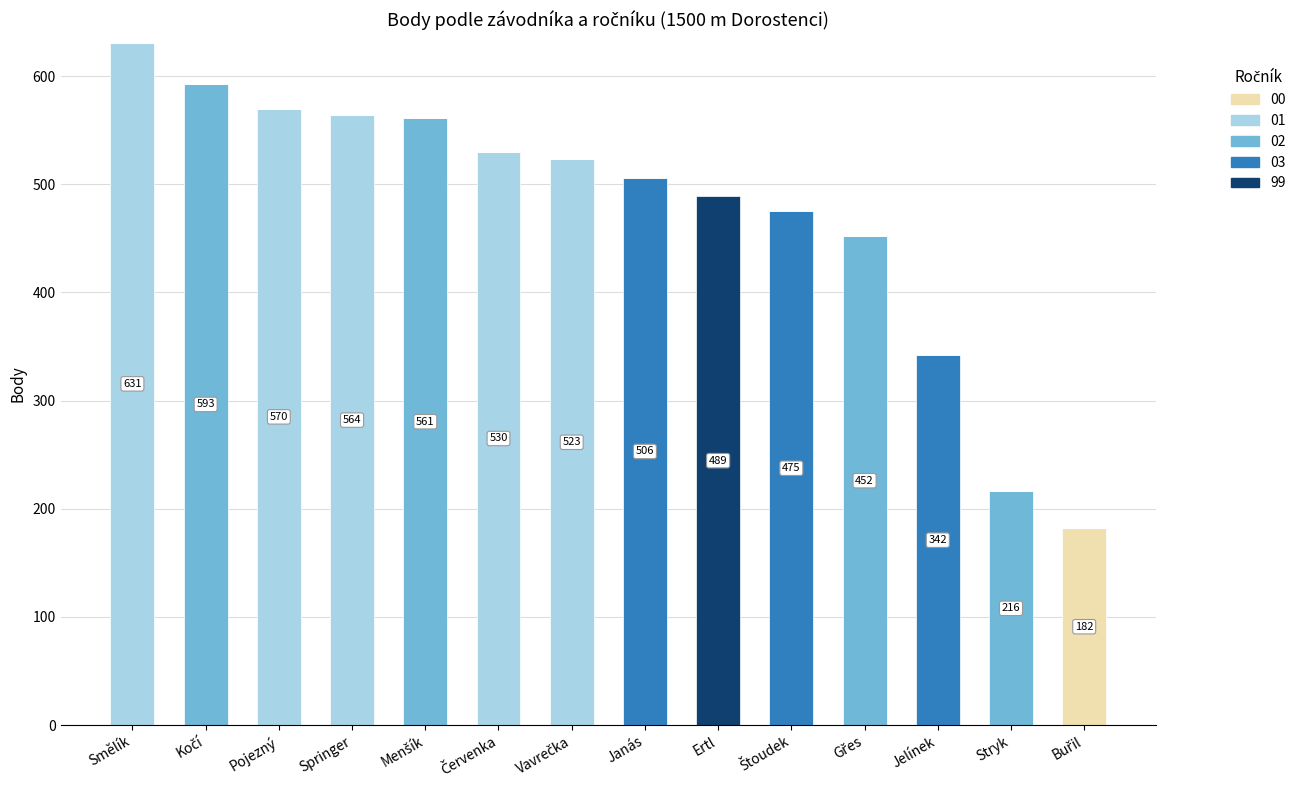

What is the total value across all series at Springer?

564